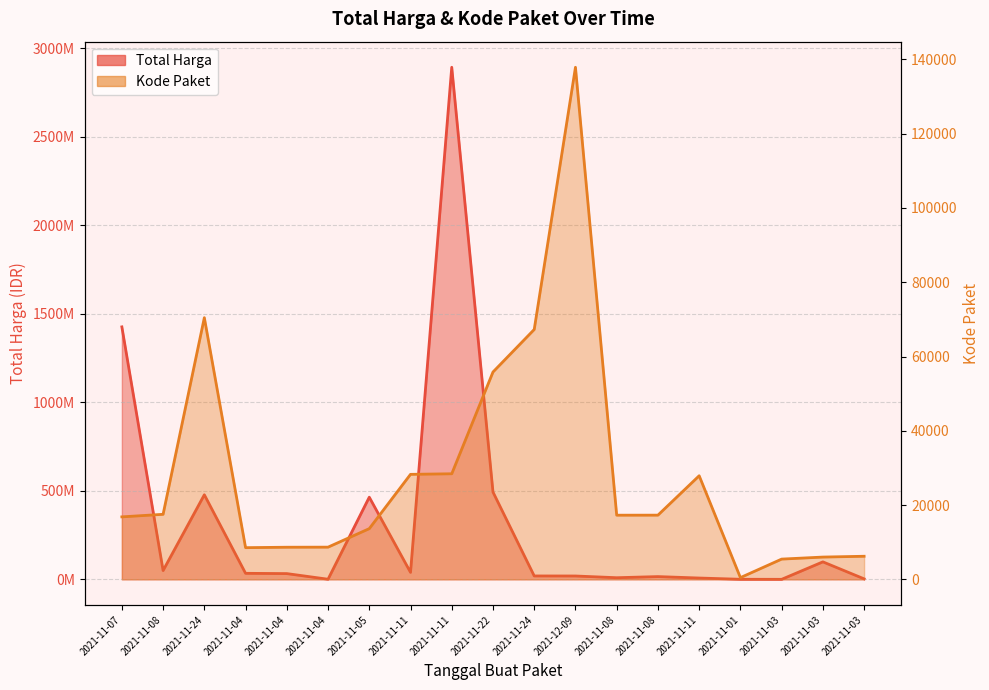

Which category has the lowest value in the Kode Paket series?

2021-11-01